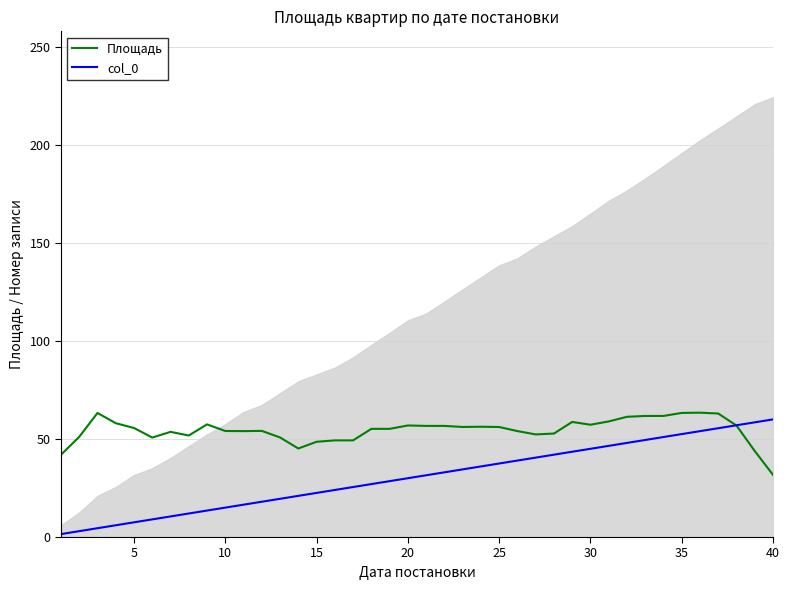

The Площадь series shows 50.1 at 40. True or false?

False